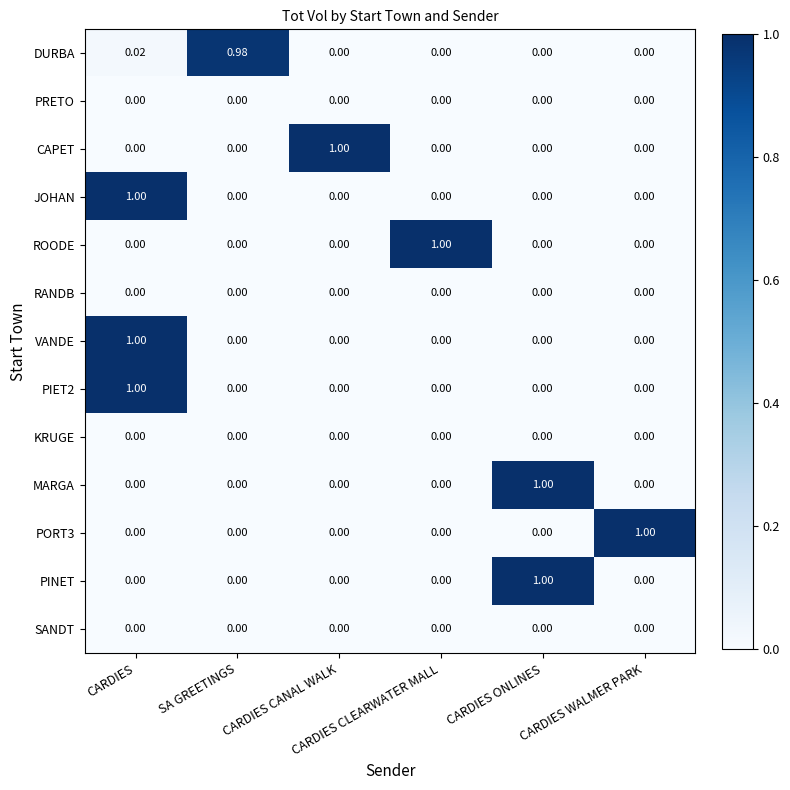

What is the total value across all series at CARDIES?

3.0